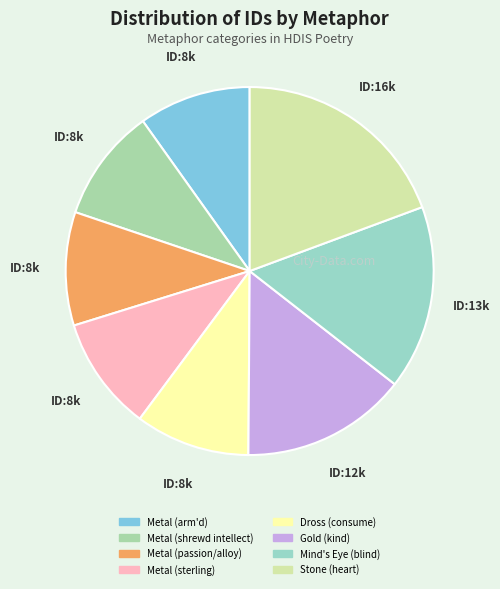

Count the number of slices in the pie.

8